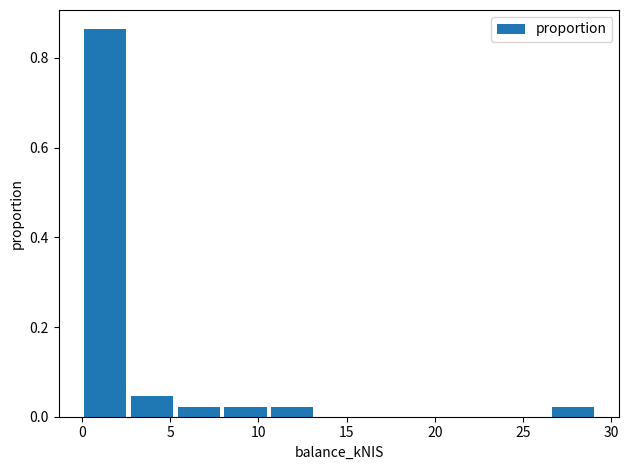

How tall is the bar that spans 0.0 to 2.5 on the x-axis? Neither the bar edges nor the heights are printed on the chart, so give them approximately, as read against the axes.

0.86